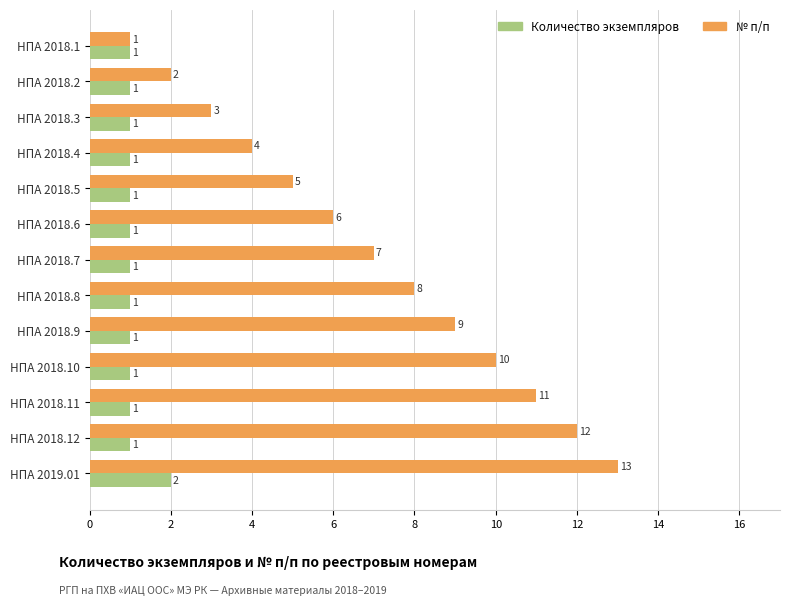

Which series has the largest total across all categories?

№ п/п